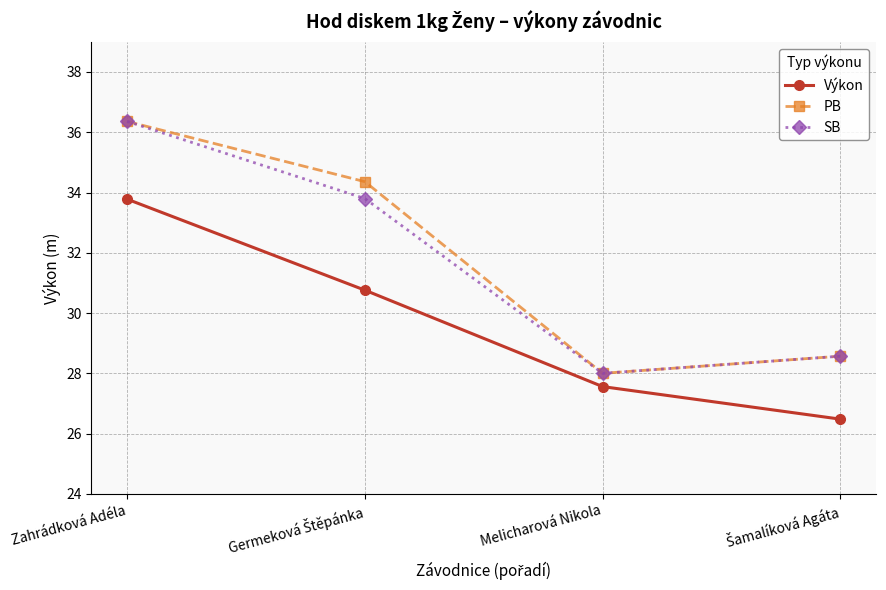

Is this an area chart (filled region under the line)?

No